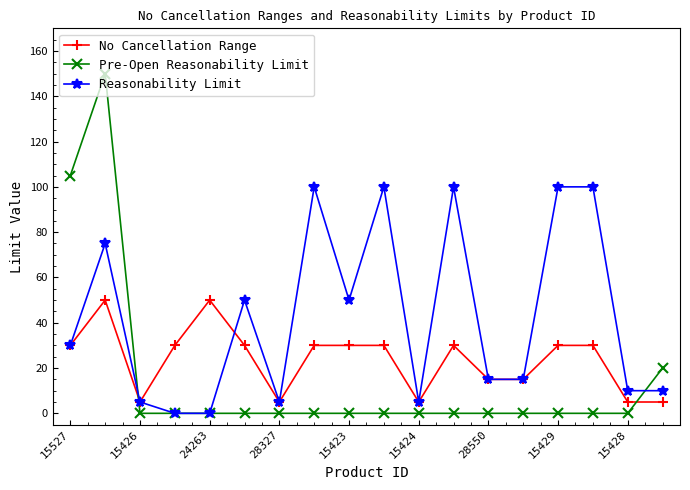

Rank the series by their average value, from lowest to highest.

Pre-Open Reasonability Limit, No Cancellation Range, Reasonability Limit